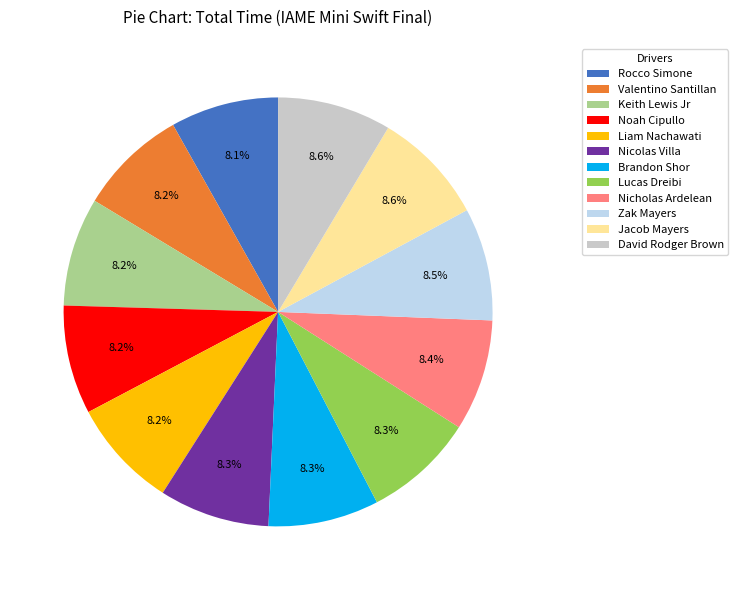

Does any single category account for the majority?

No